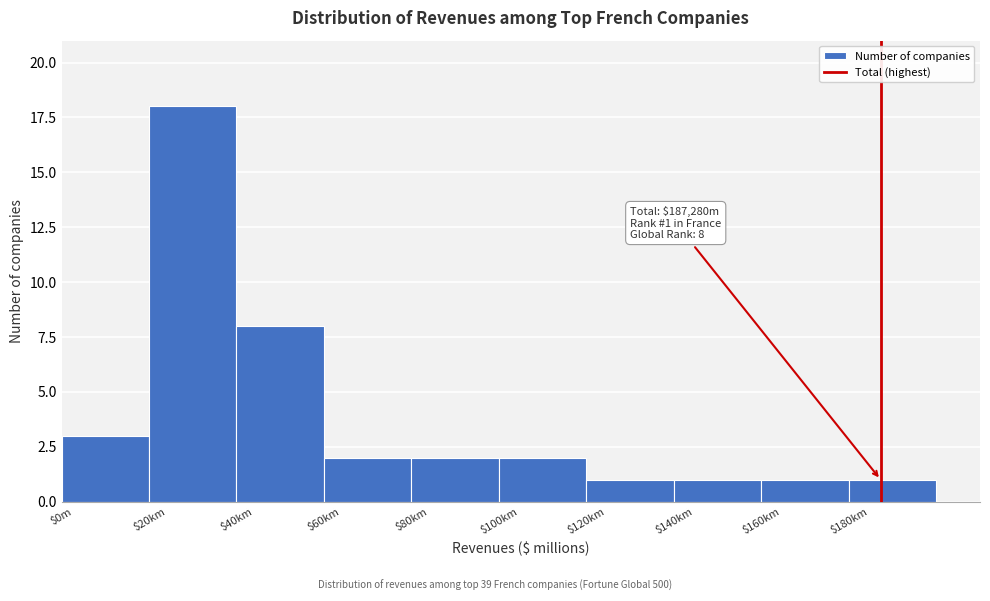

Reading left to right, transcribe all the data shown in this chart.

3	18	8	2	2	2	1	1	1	1